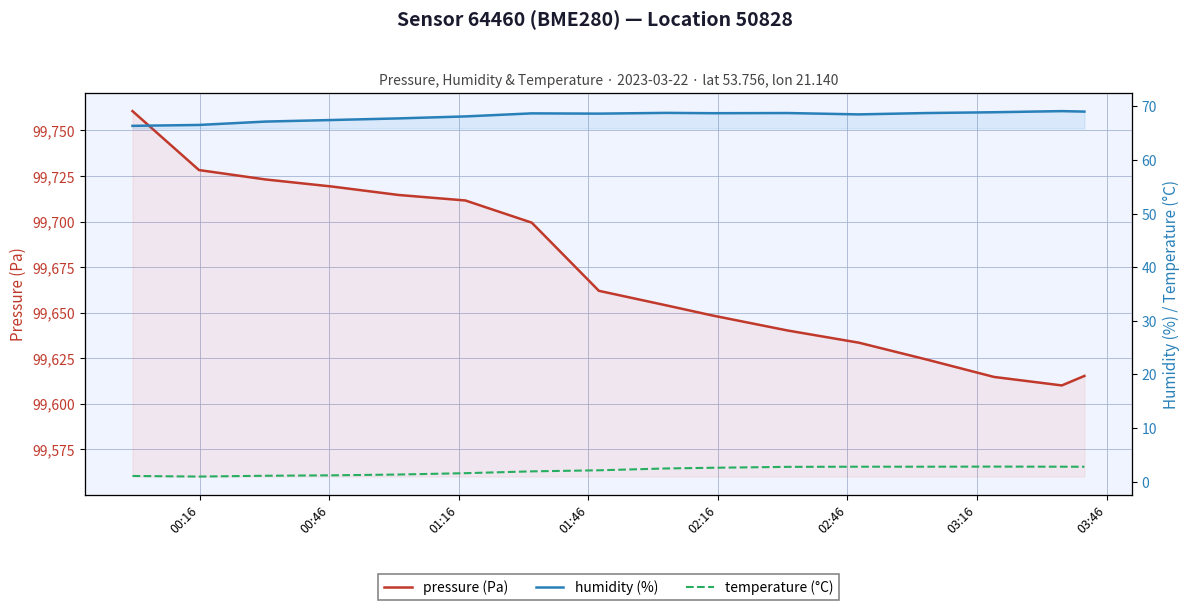

True or false: pressure (Pa) and humidity (%) intersect in this chart.

False